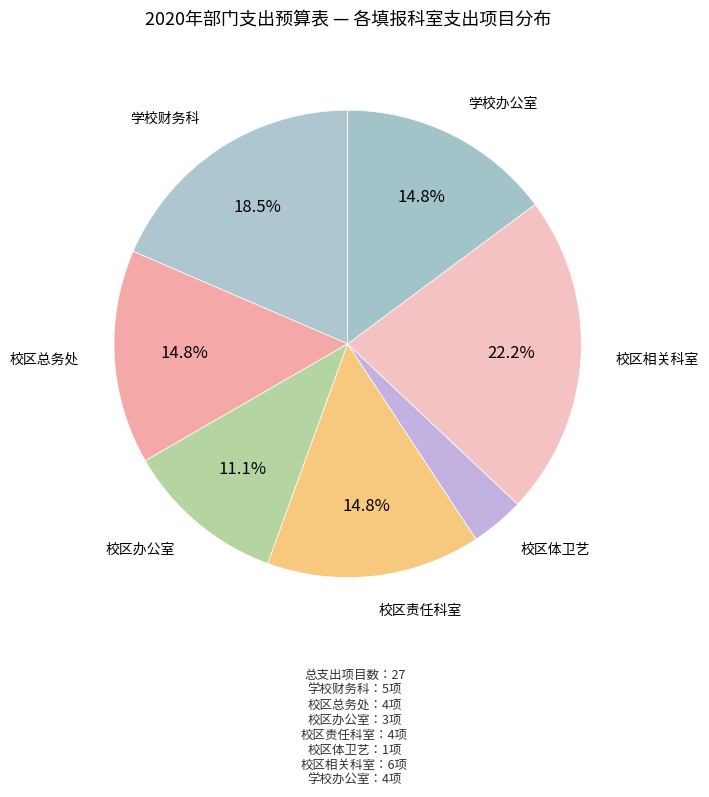

Rank the categories by value from highest to lowest.

校区相关科室, 学校财务科, 校区总务处, 校区责任科室, 学校办公室, 校区办公室, 校区体卫艺